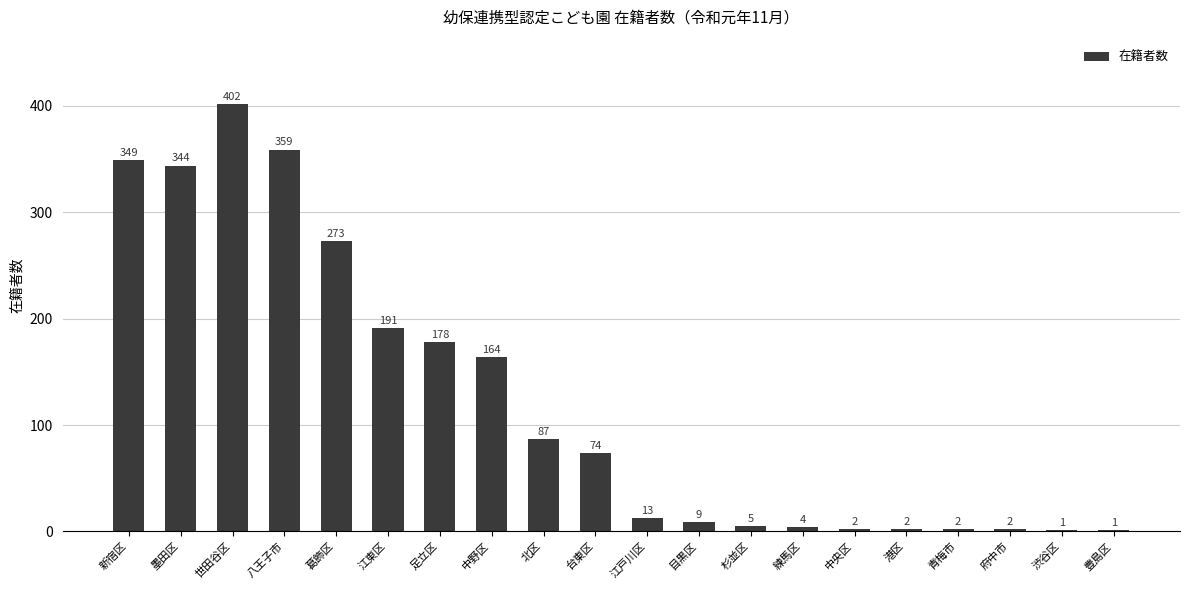

What is the maximum value shown in the chart?

402